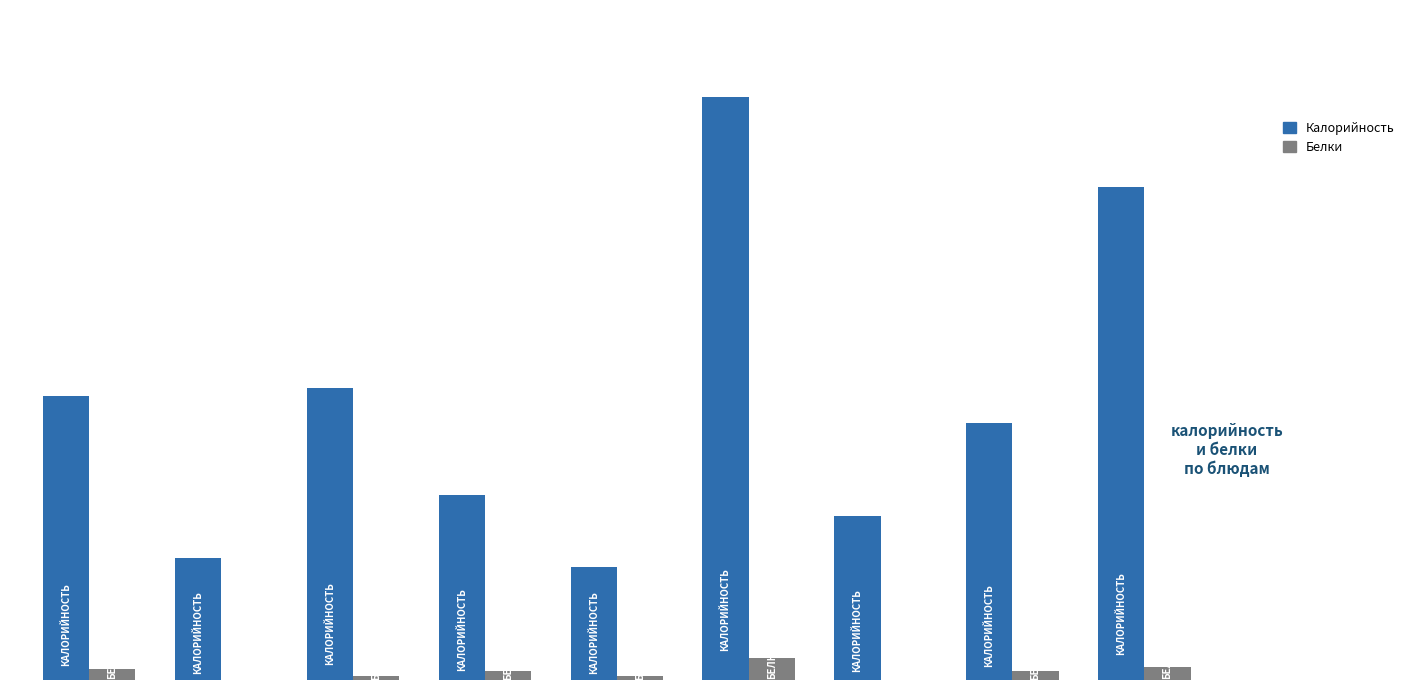

List the series in order of their peak value, lowest first.

Белки, Калорийность